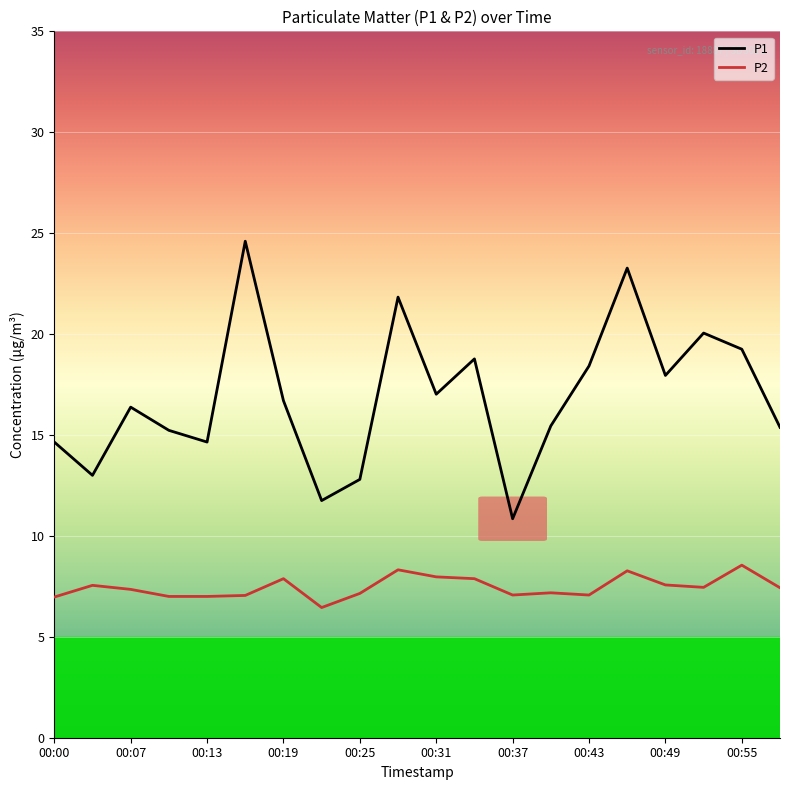

Rank the series by their average value, from lowest to highest.

P2, P1